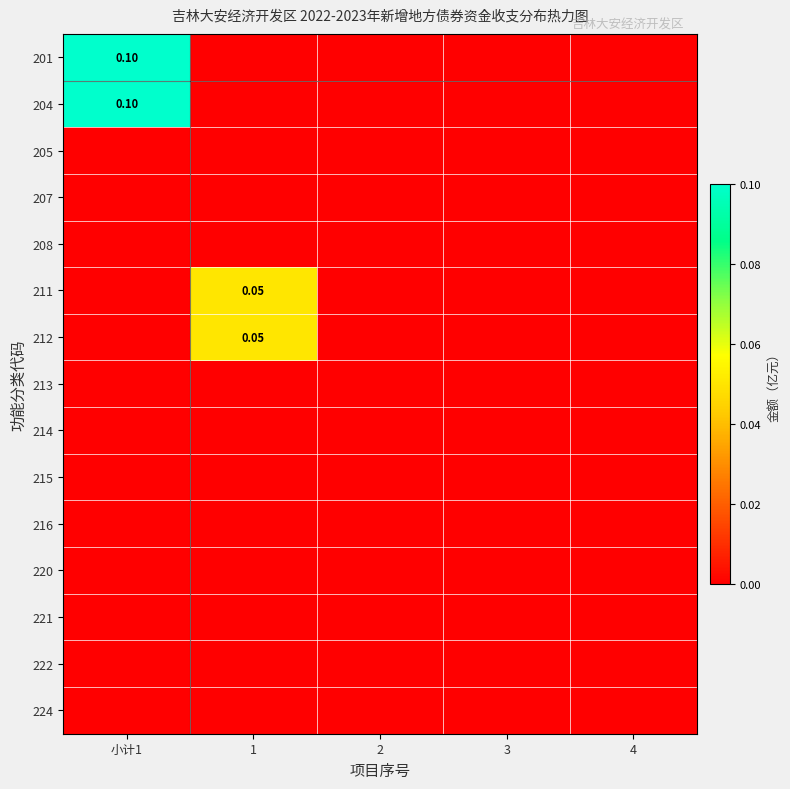

Is the value of 216 at 4 greater than the value of 222 at 2?

No